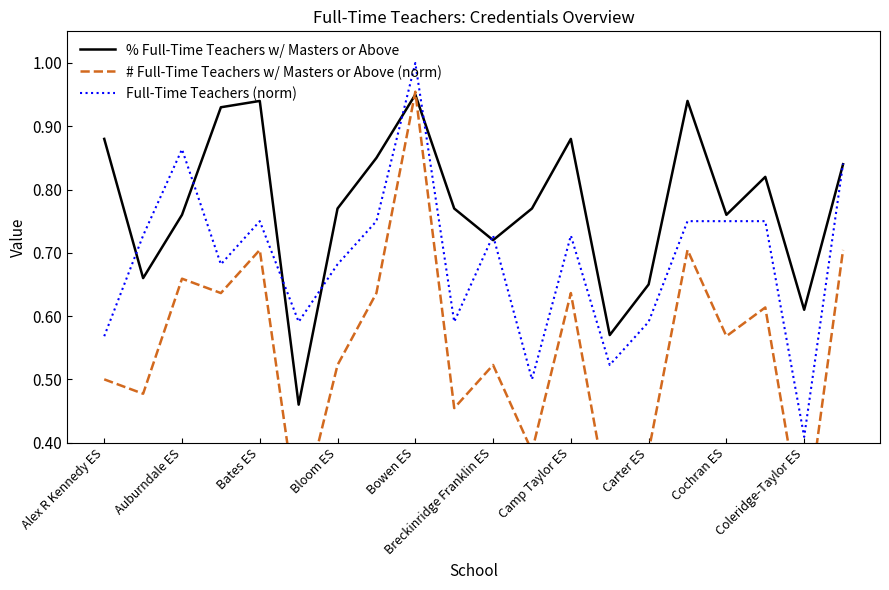

True or false: Full-Time Teachers (norm) and # Full-Time Teachers w/ Masters or Above (norm) intersect in this chart.

False